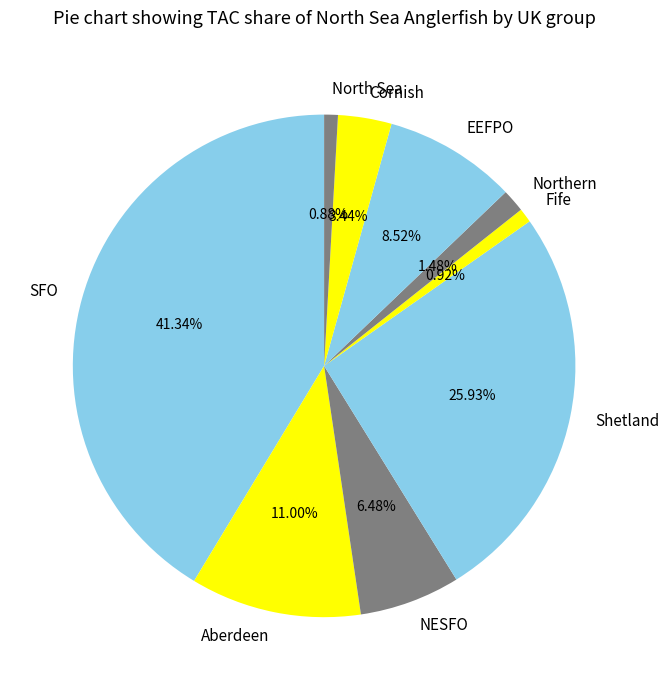

Between EEFPO and Cornish, which is larger?

EEFPO